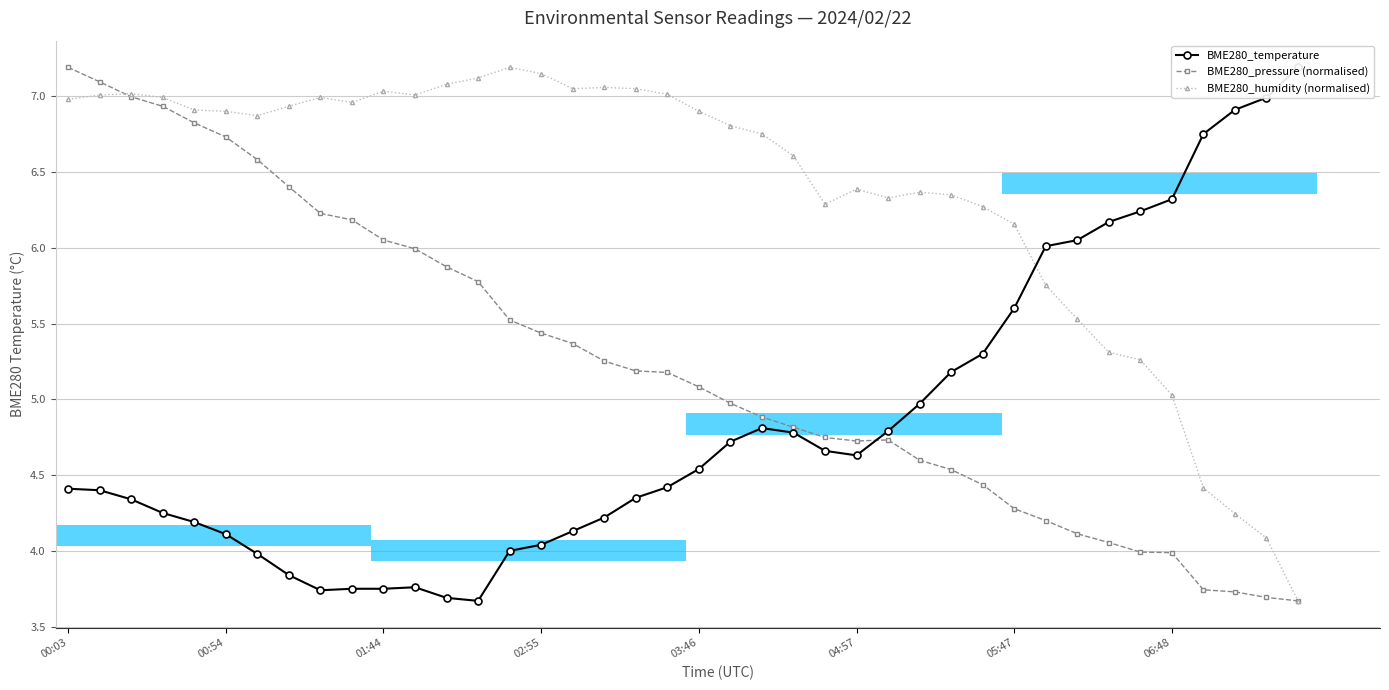

What is the sum of all BME280_pressure (normalised) values?

209.8